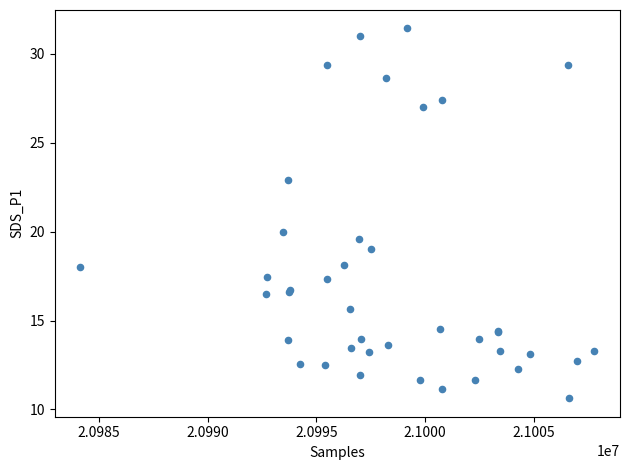

What Y value in the scatter plot is closest to 21?

20.0